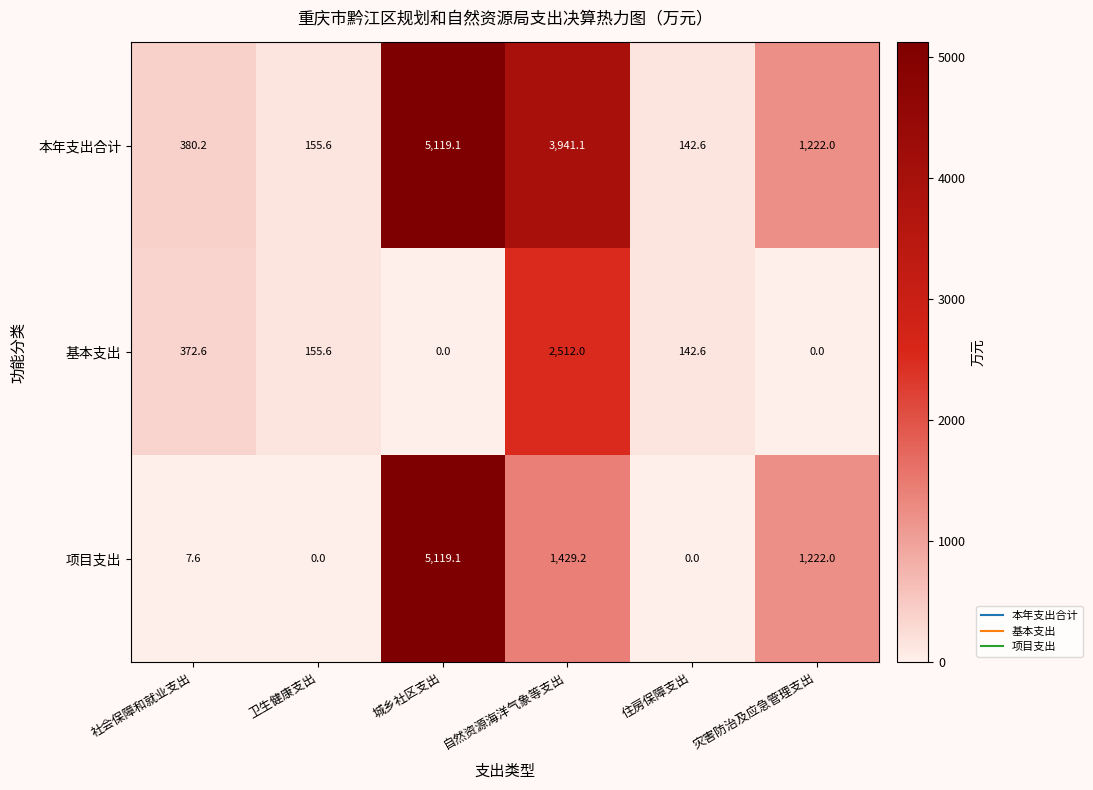

True or false: 项目支出 has a value of 2819.9 at 住房保障支出.

False